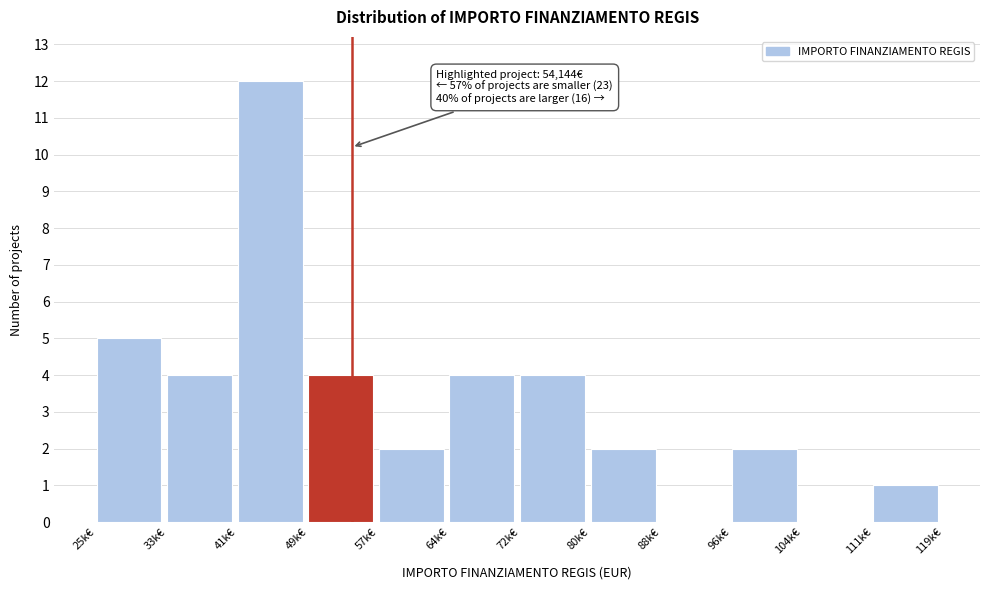

Reading right to left, what are all the values shown in this chart?

111k€=1	104k€=0	96k€=2	88k€=0	80k€=2	72k€=4	64k€=4	57k€=2	49k€=4	41k€=12	33k€=4	25k€=5